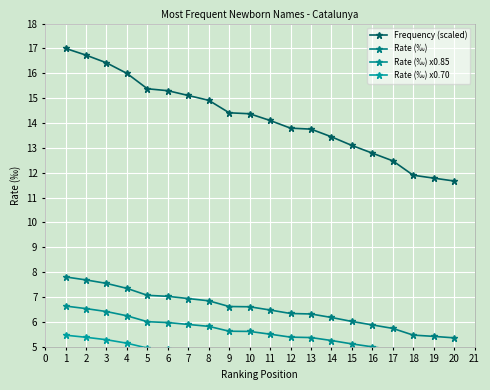

Which series has the widest spread of values?

Frequency (scaled)